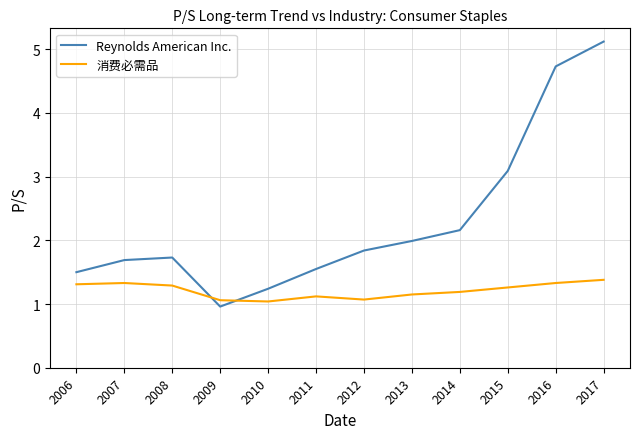

Rank the series by their average value, from highest to lowest.

Reynolds American Inc., 消费必需品